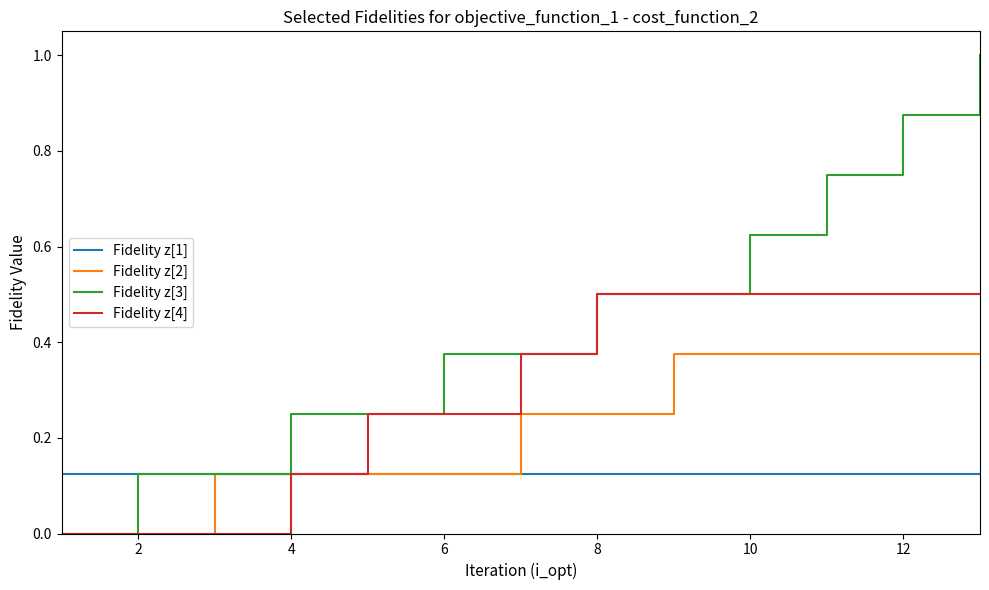

Which series has the largest total across all categories?

Fidelity z[3]